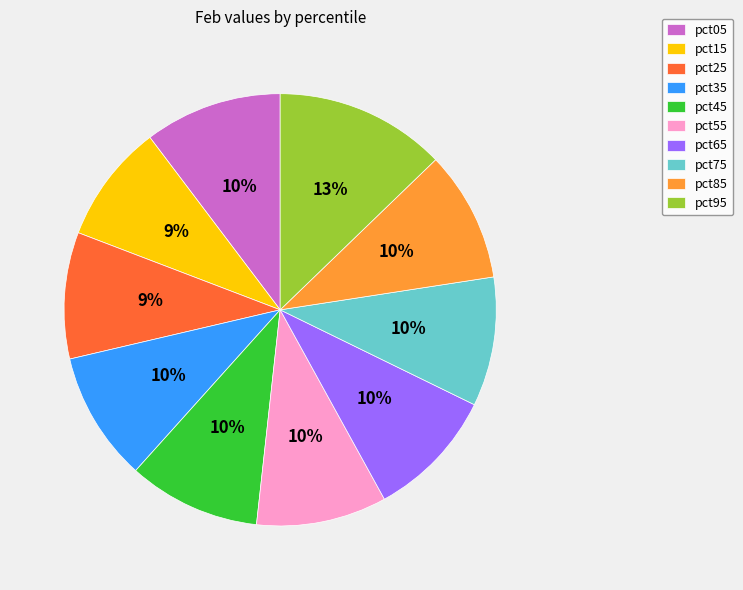

How many slices are in this pie chart?

10